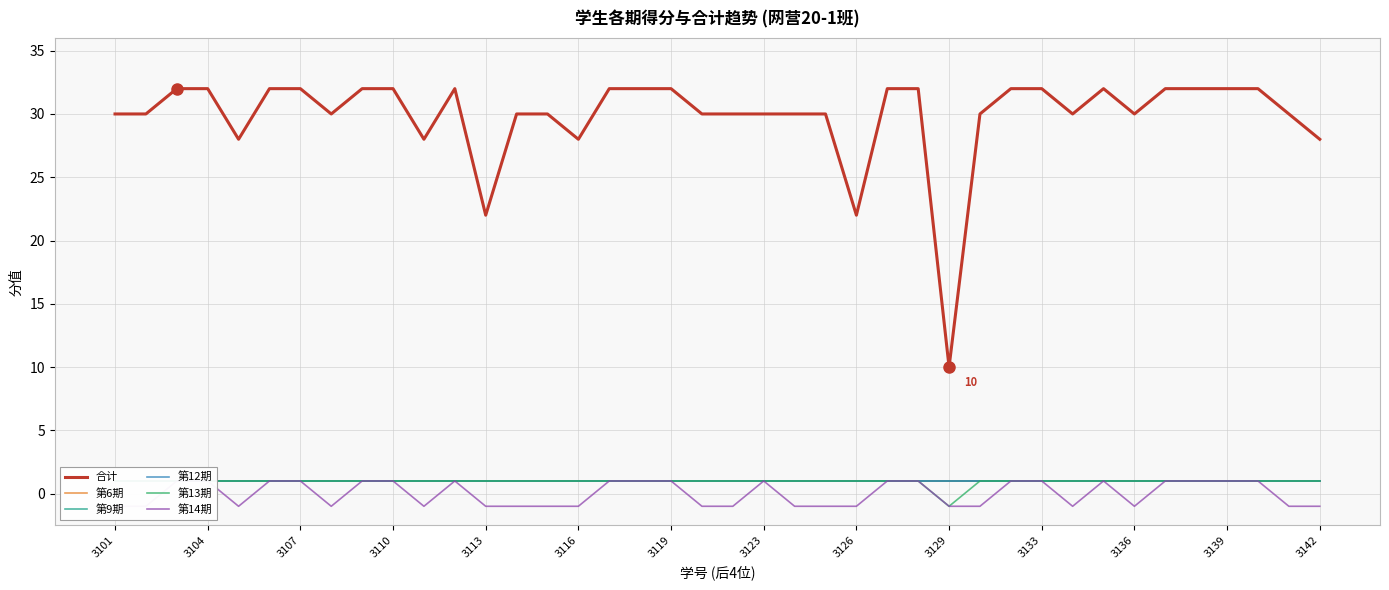

What is the difference between the maximum and second lowest values in the 第14期 series?

2